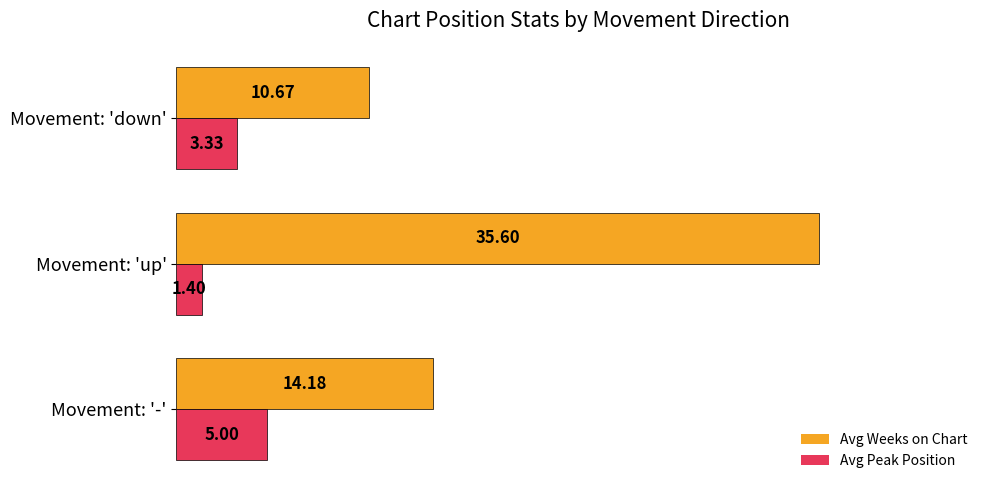

Which series changed the most between Movement: '-' and Movement: 'up'?

Avg Weeks on Chart